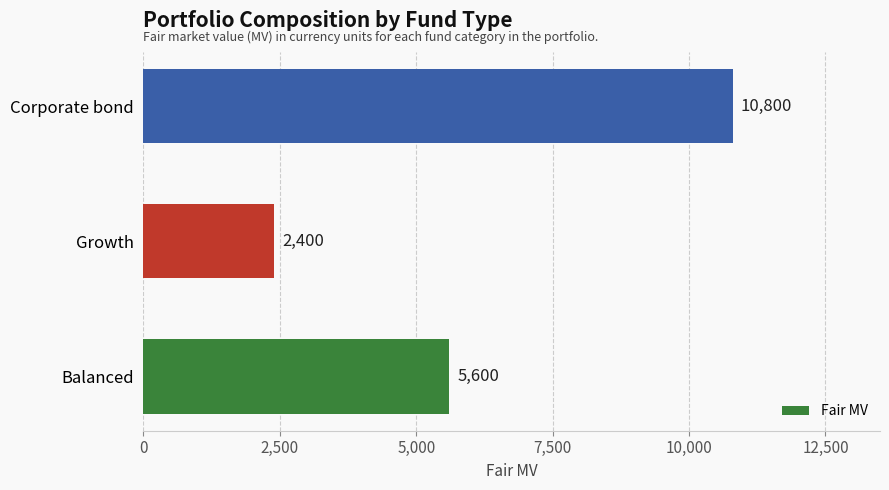

Reading top to bottom, transcribe all the data shown in this chart.

Corporate bond=10800	Growth=2400	Balanced=5600